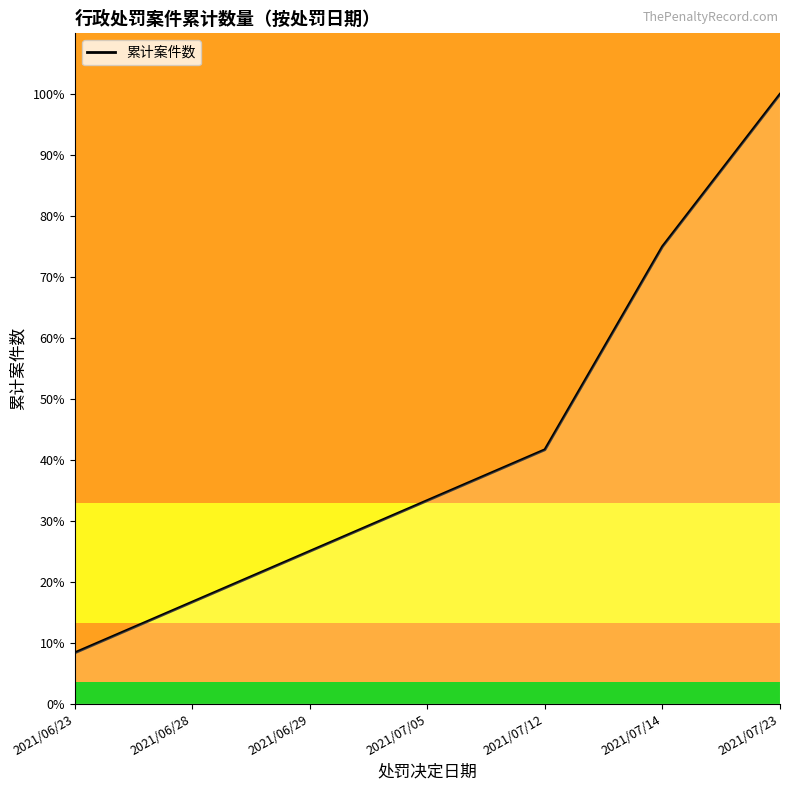

True or false: the data shows 41.7 at 2021/07/12.

True